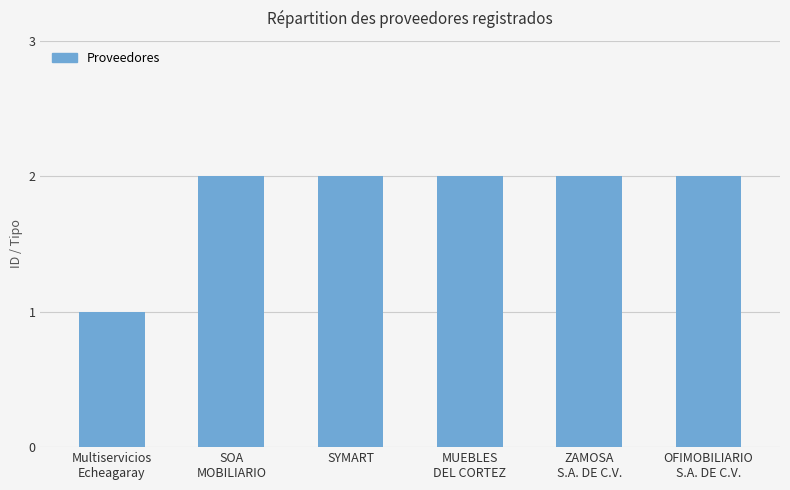

Count the values in the range 2 to 3.

5